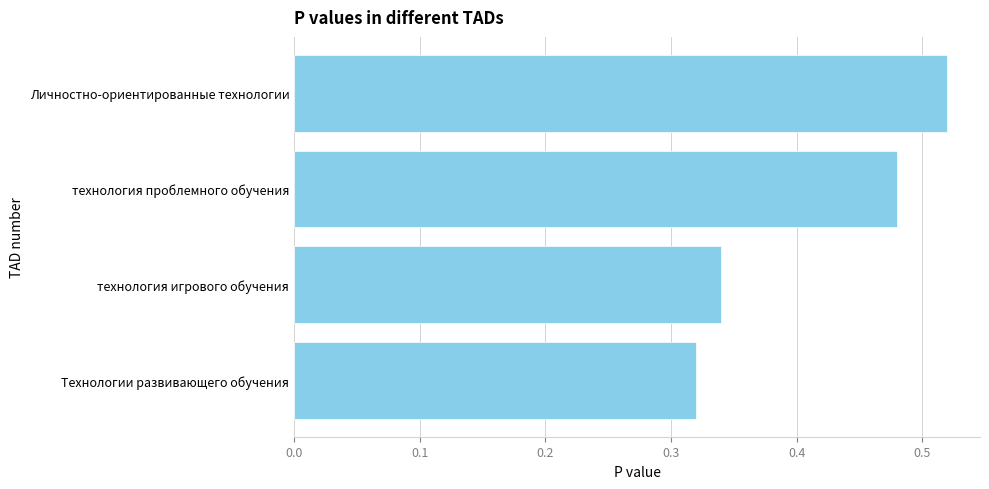

Are the bars horizontal?

Yes